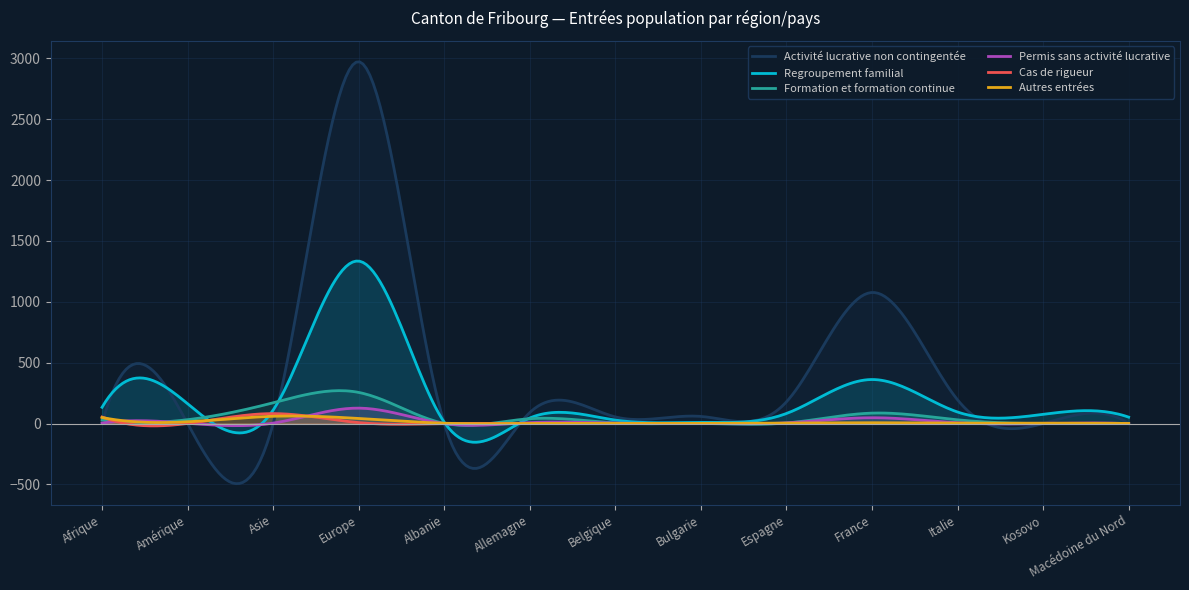

The Autres entrées series shows 3 at Amérique. True or false?

False